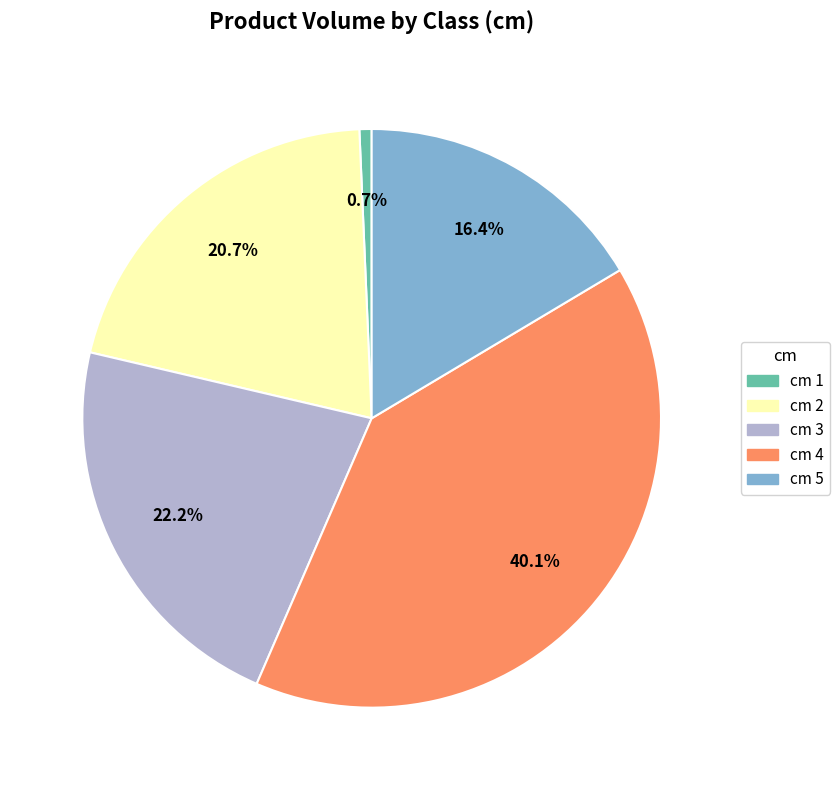

How many segments does this pie chart have?

5